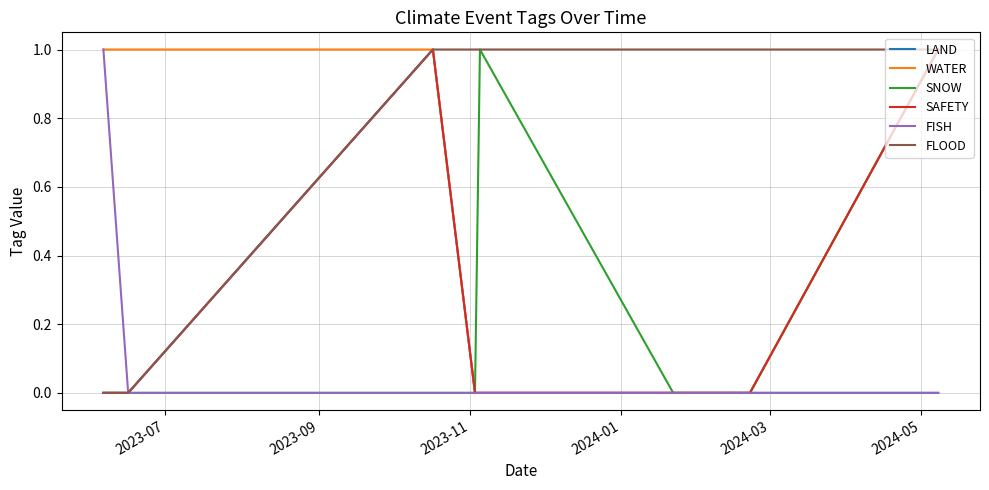

Reading right to left, what are all the values shown in this chart?

LAND: 0	0	0	0	0	1	0	0
WATER: 1	0	0	0	0	1	1	1
SNOW: 1	0	0	1	0	0	0	0
SAFETY: 1	0	0	0	0	1	0	0
FISH: 0	0	0	0	0	0	0	1
FLOOD: 1	1	1	1	1	1	0	0